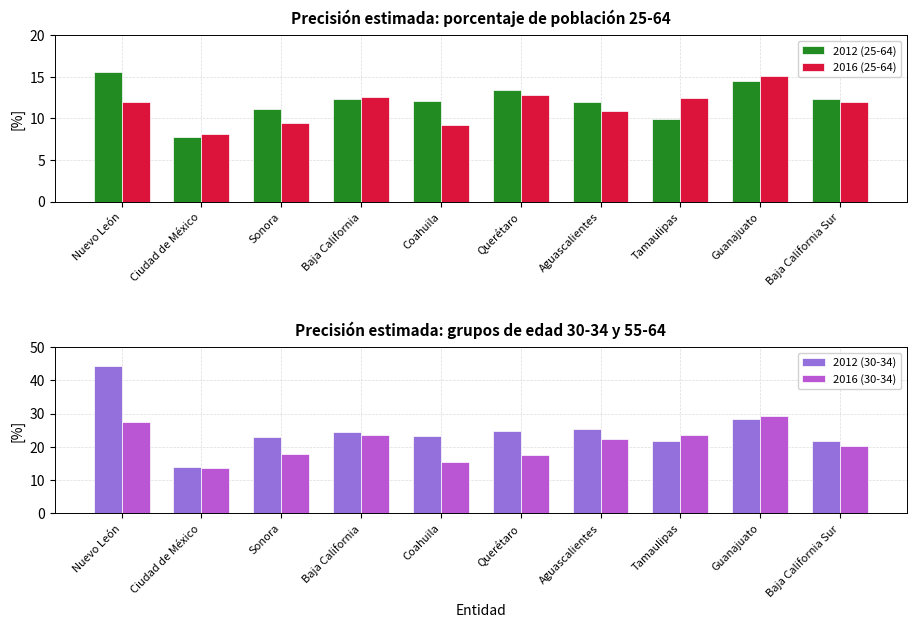

How many distinct data groups are displayed?

4